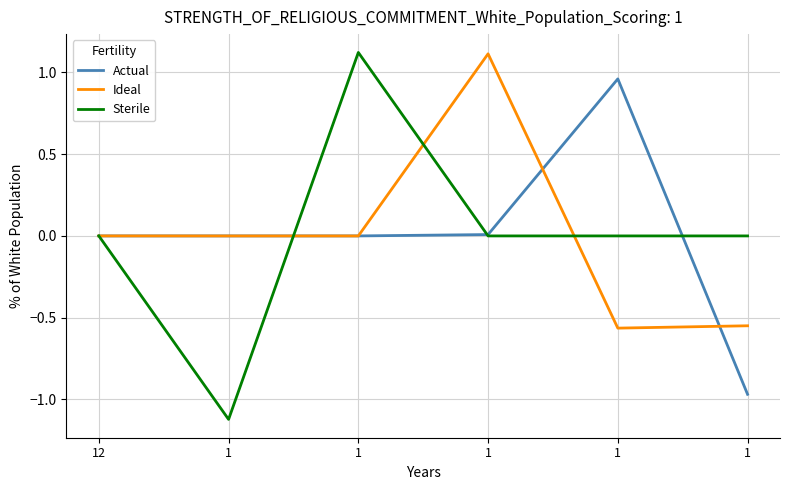

What is the difference between the maximum and second lowest values in the Sterile series?

1.1